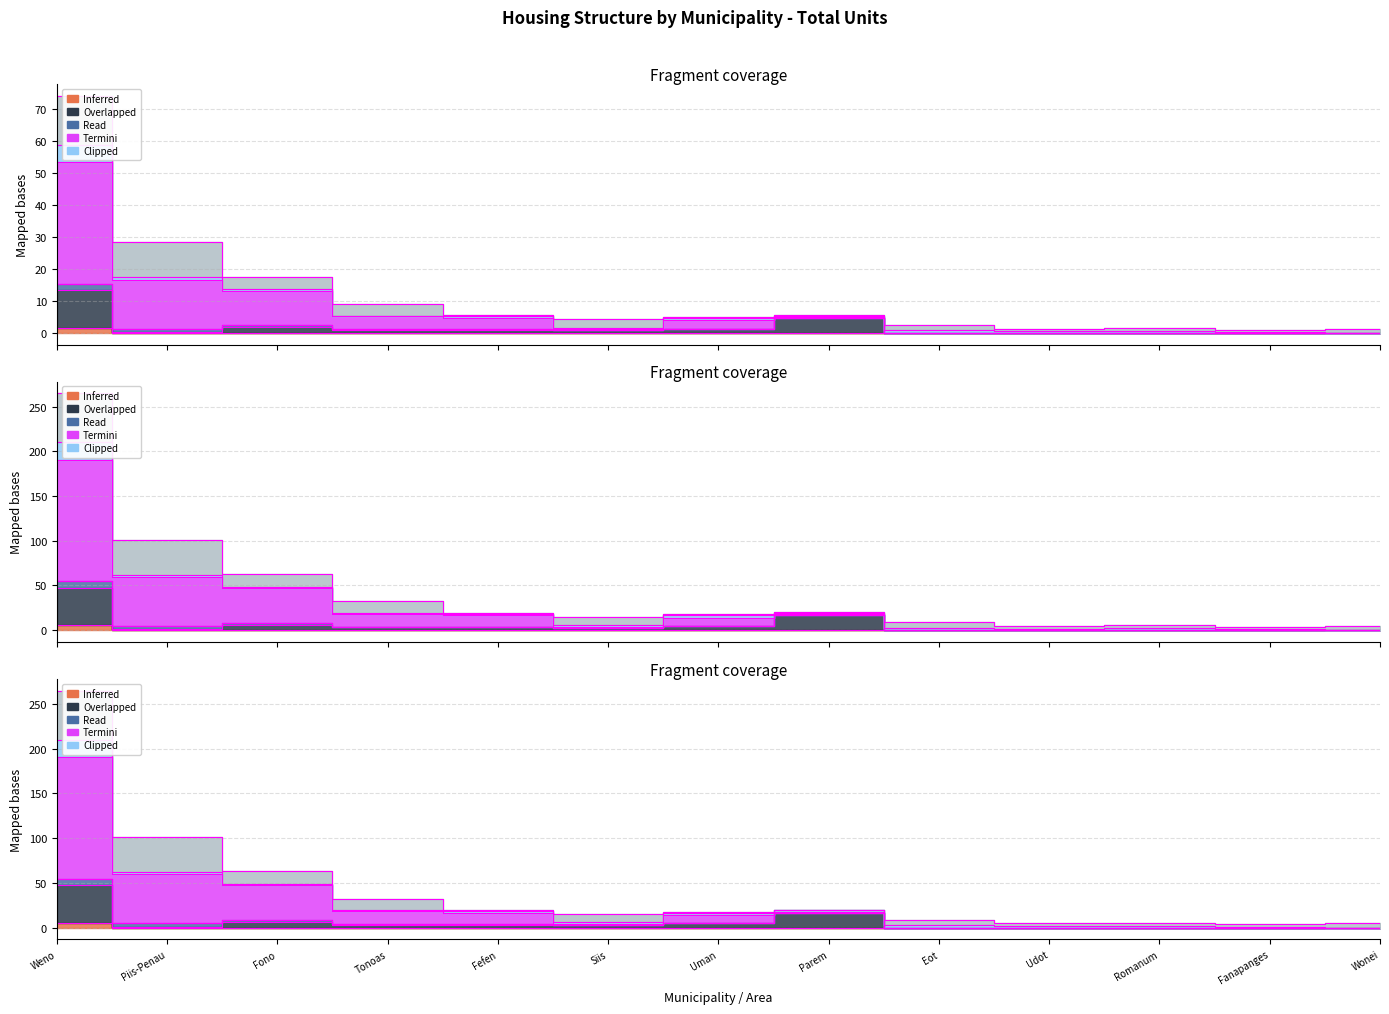

How many Polle values are between 0 and 1?

12